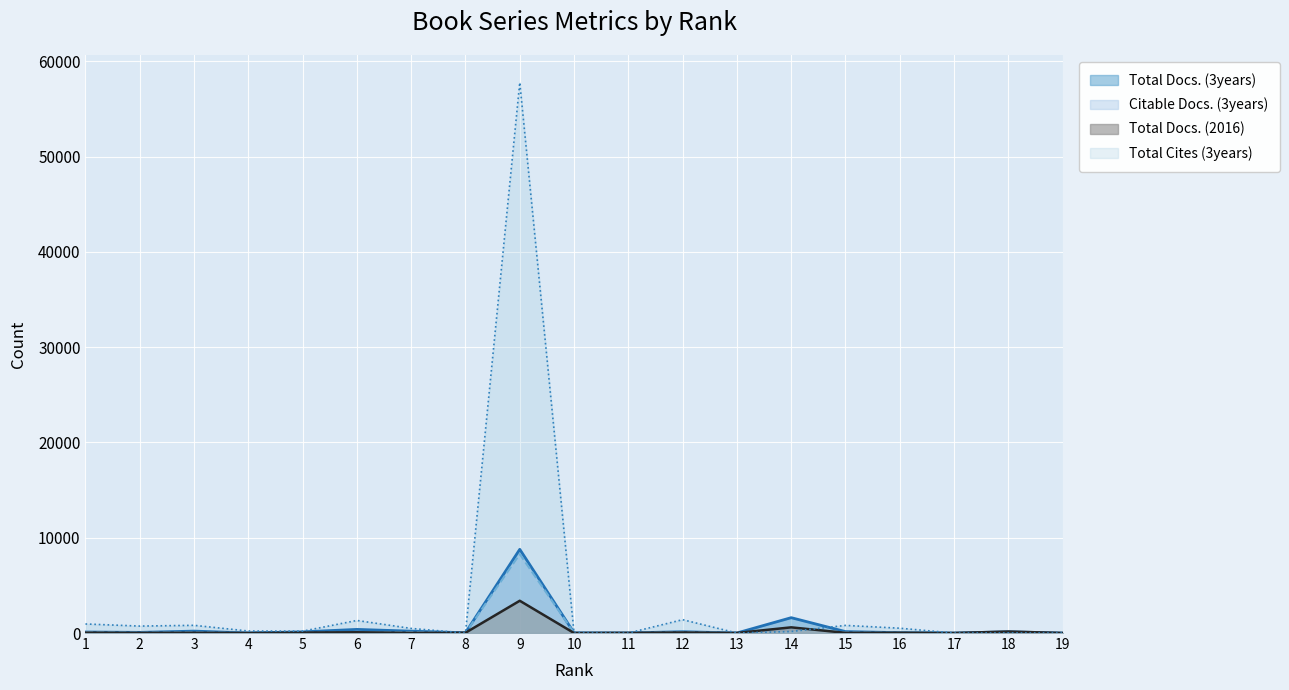

What are all the series names shown in the legend?

Total Docs. (3years), Citable Docs. (3years), Total Docs. (2016), Total Cites (3years)